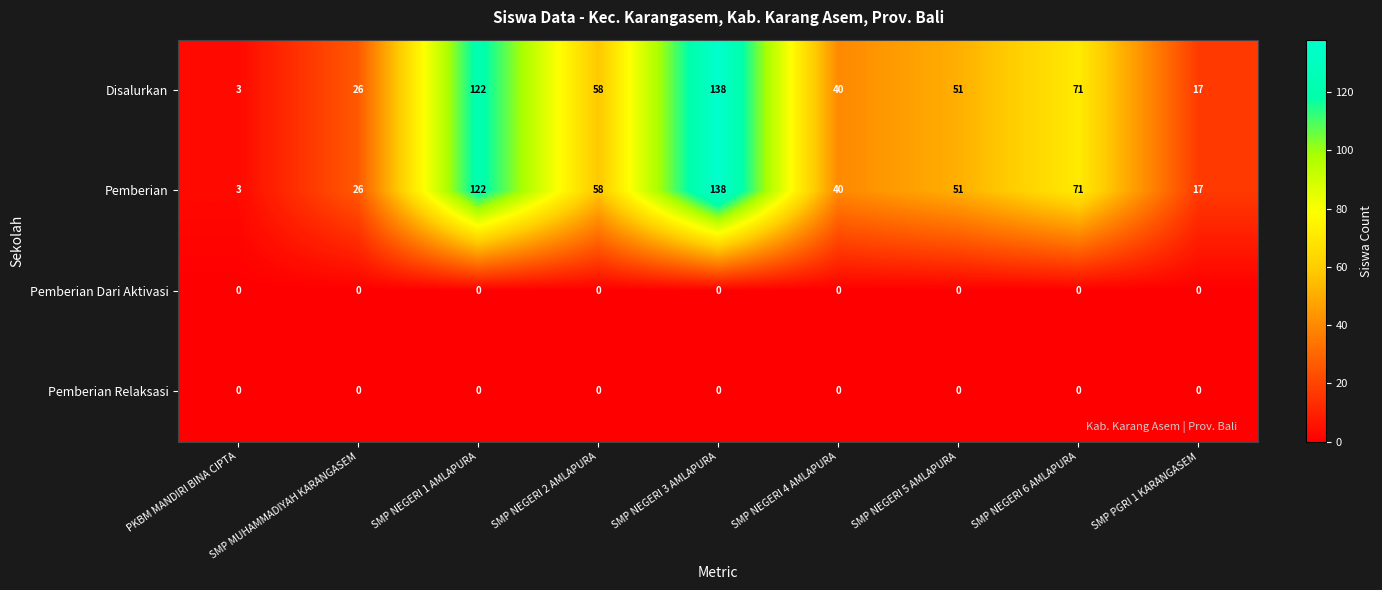

The Disalurkan series shows 58 at SMP NEGERI 2 AMLAPURA. True or false?

True